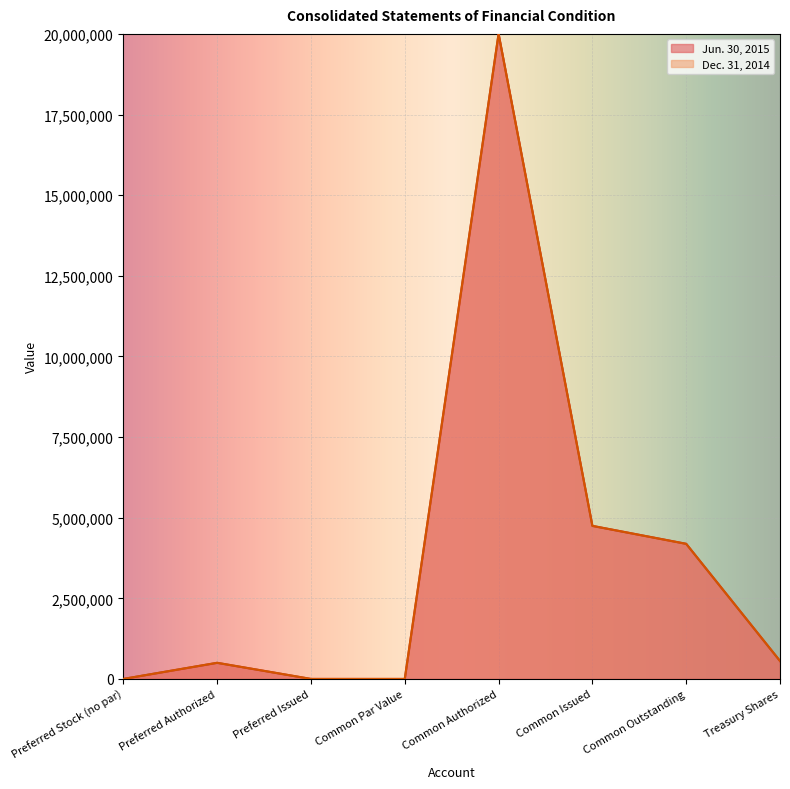

List the series in order of their peak value, lowest first.

Jun. 30, 2015, Dec. 31, 2014